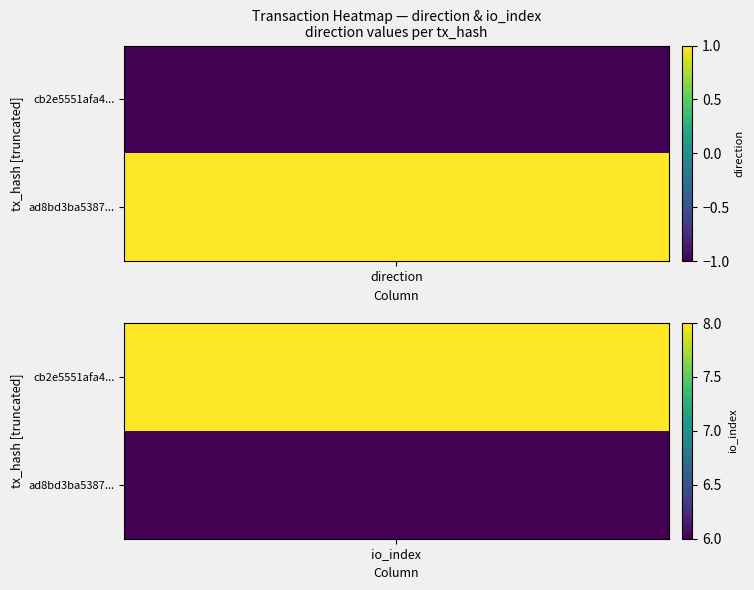

Between -1 and 1, which series saw the biggest shift?

cb2e5551afa43d8ee24298574455d5bea6683b7